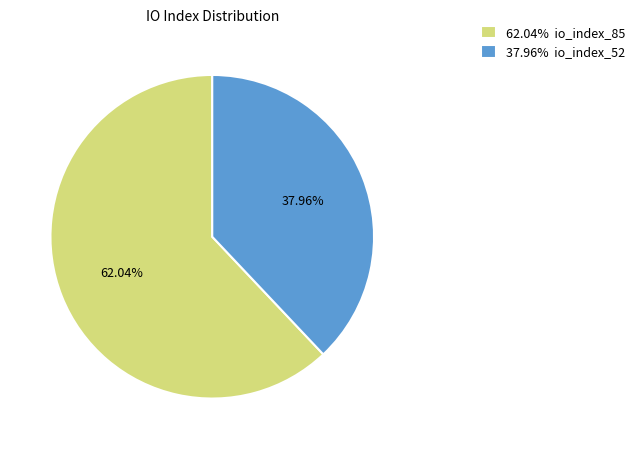

Is 62.04% io_index_85 the majority of the pie?

Yes